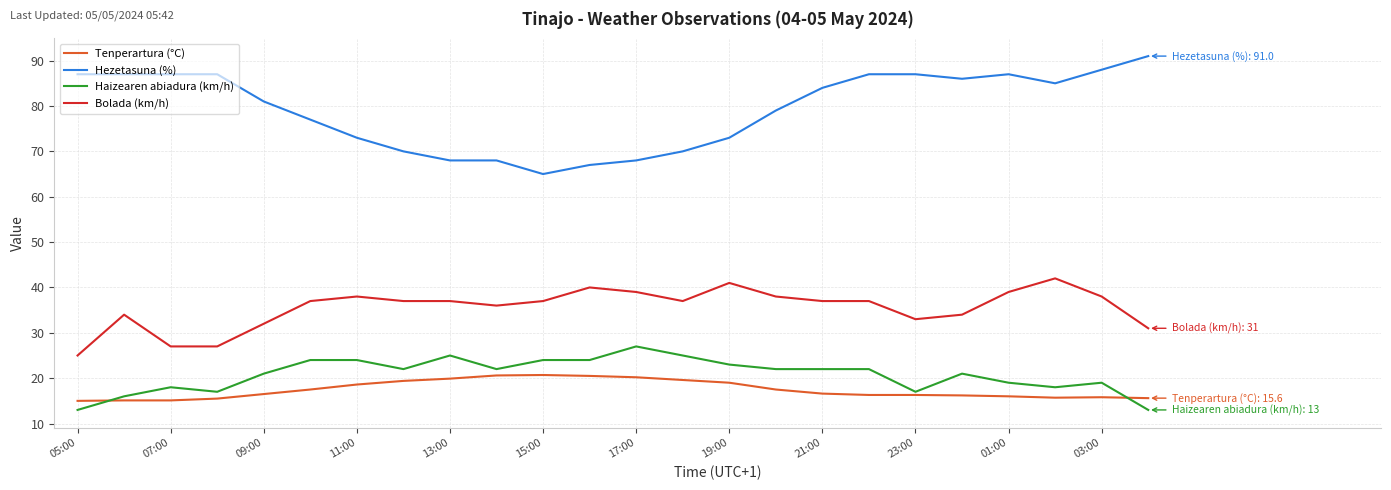

List the series in order of their peak value, lowest first.

Tenperartura (°C), Haizearen abiadura (km/h), Bolada (km/h), Hezetasuna (%)